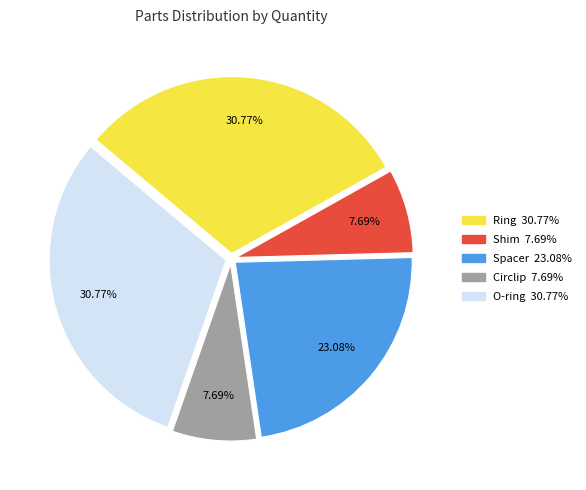

Does Circlip account for over 50% of the chart?

No